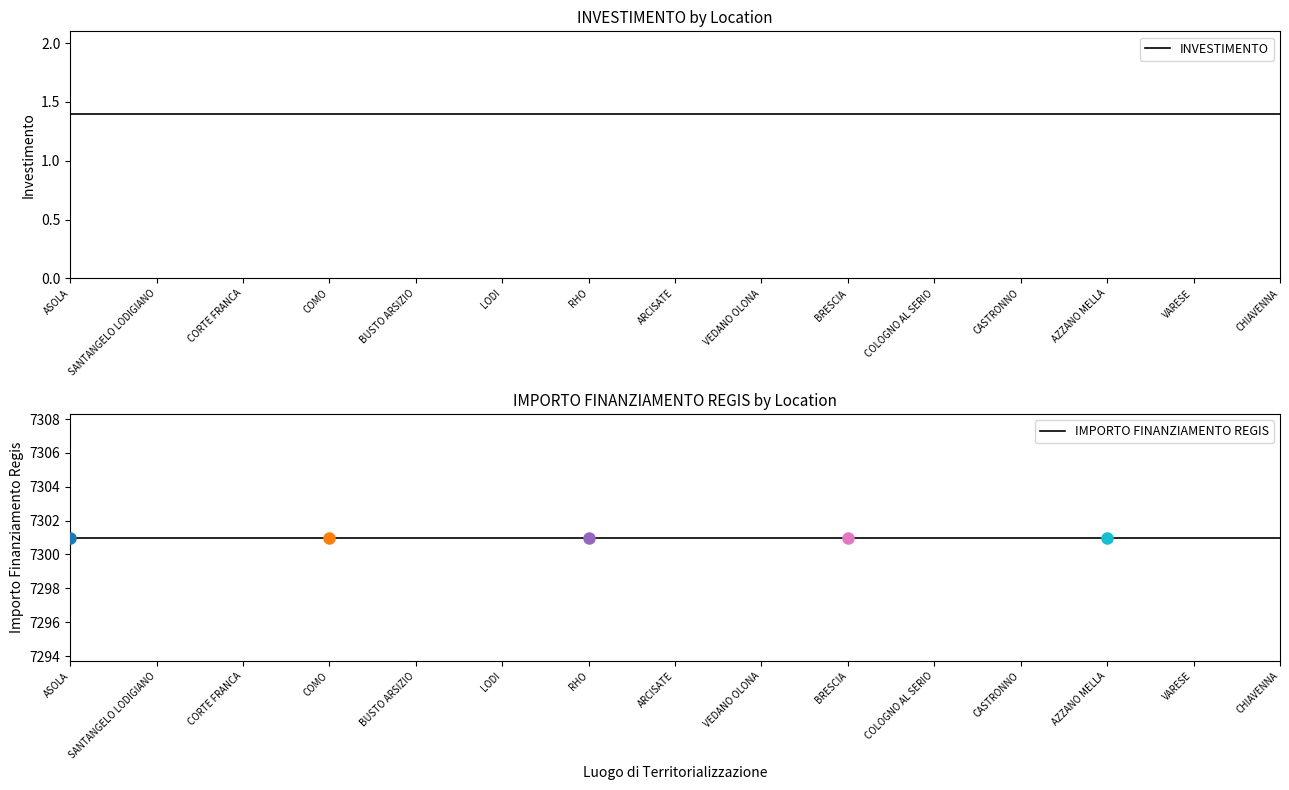

What is the sum of all INVESTIMENTO values?

21.0